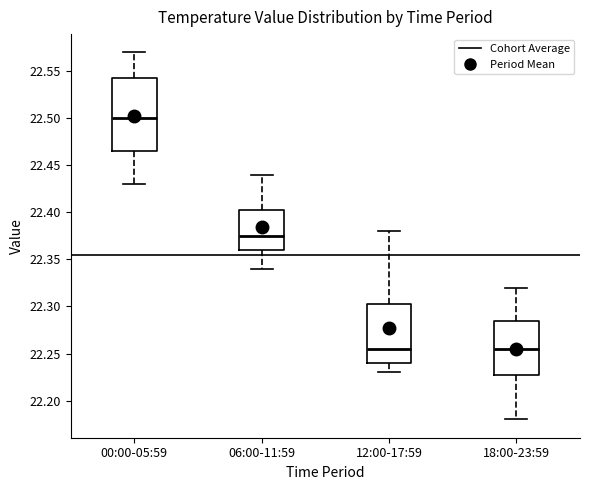

Where does the upper whisker of the box for 06:00-11:59 end on the y-axis? The values are not printed on the chart, so give them approximately, as read against the axis.

22.440